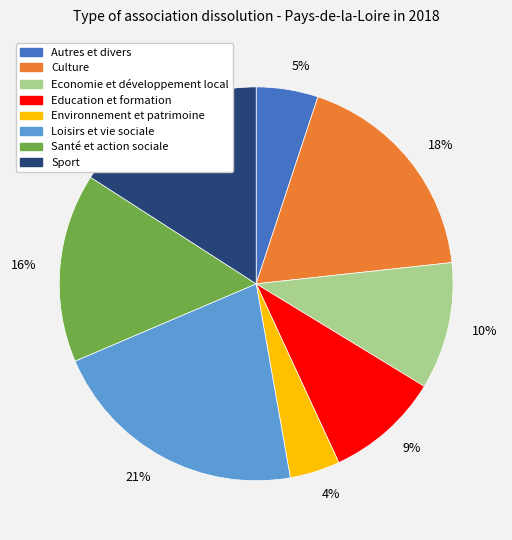

To the nearest percent, what is the difference between the largest and smallest slice percentages?

17%